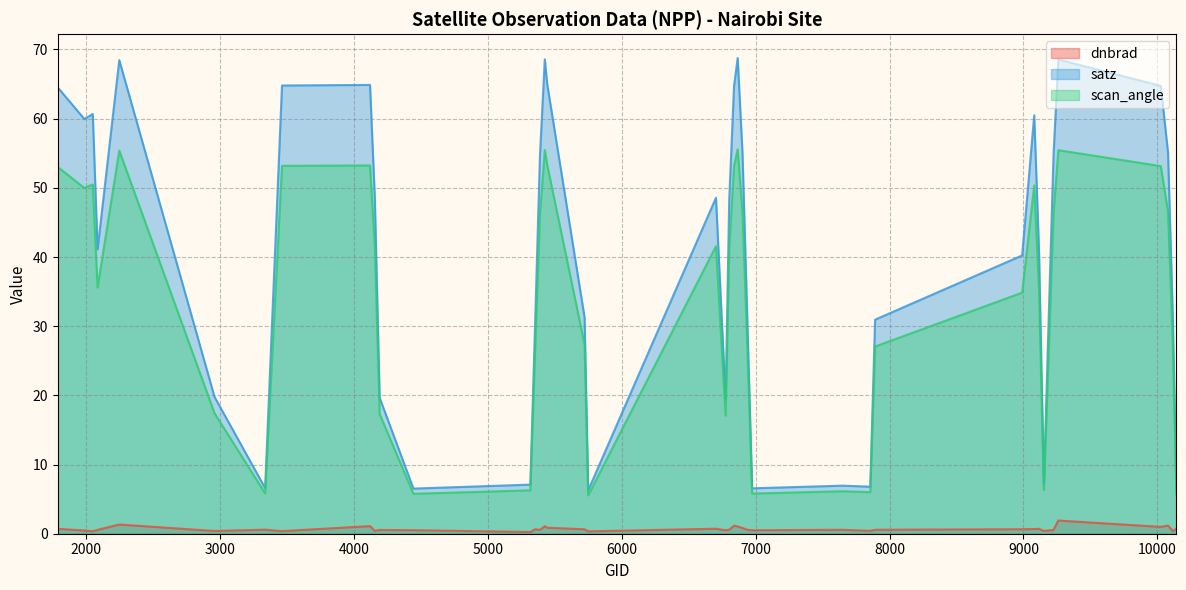

Which series has the largest range (max minus min)?

satz